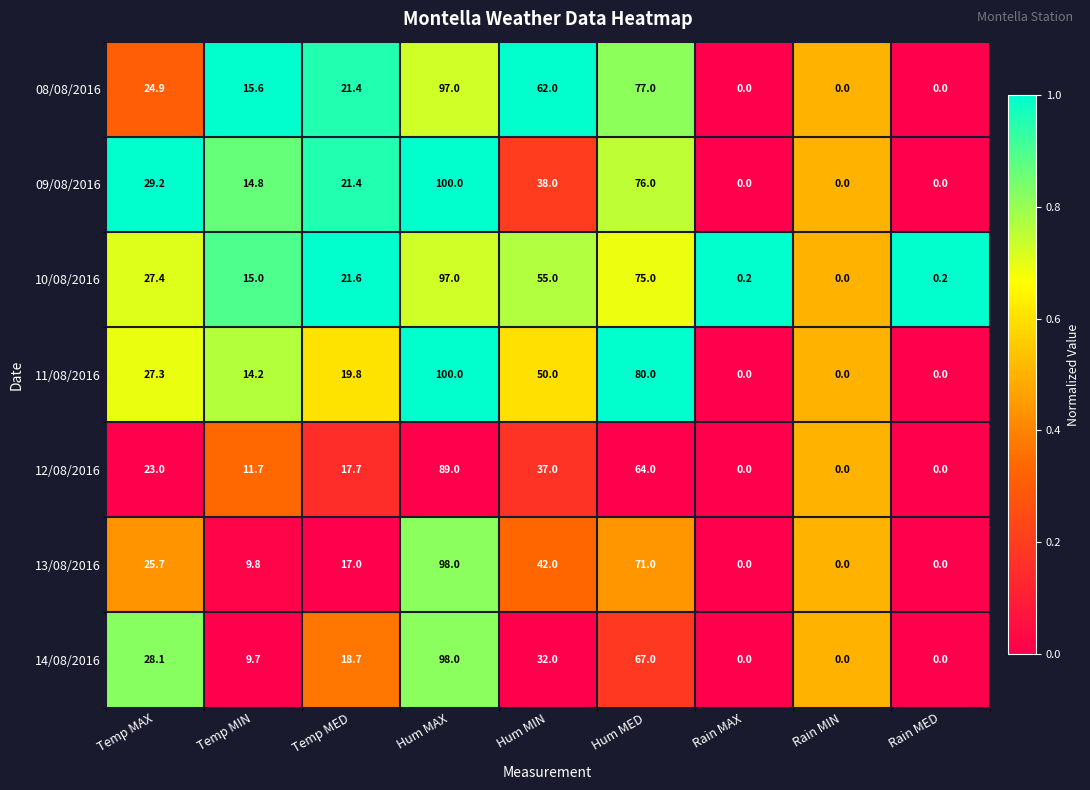

Where is 08/08/2016 nearest to the value 48?

Hum MIN